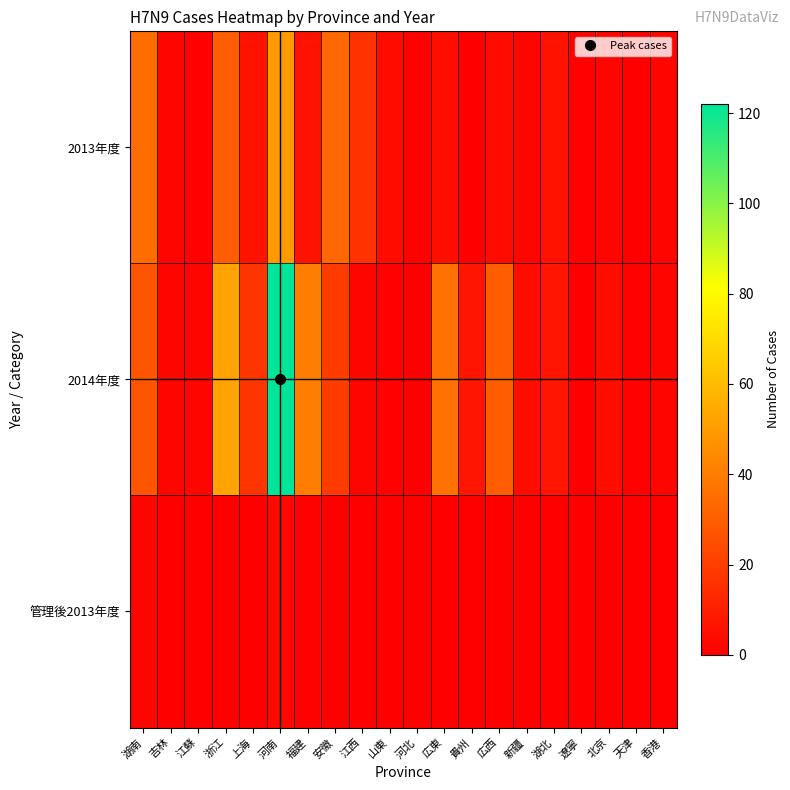

Reading right to left, list all the values displayed in this chart.

2013年度: 香港=2	天津=0	北京=2	遼寧=1	湖北=6	新疆=2	広西=4	貴州=0	広東=5	河北=1	山東=4	江西=16	安徽=33	福建=6	河南=49	上海=6	浙江=30	江蘇=1	吉林=2	湖南=35
2014年度: 香港=2	天津=1	北京=5	遼寧=0	湖北=7	新疆=5	広西=30	貴州=7	広東=36	河北=0	山東=1	江西=2	安徽=19	福建=40	河南=122	上海=17	浙江=52	江蘇=2	吉林=2	湖南=27
管理後2013年度: 香港=0	天津=0	北京=0	遼寧=0	湖北=0	新疆=0	広西=0	貴州=0	広東=0	河北=0	山東=0	江西=0	安徽=0	福建=1	河南=3	上海=0	浙江=0	江蘇=0	吉林=0	湖南=2